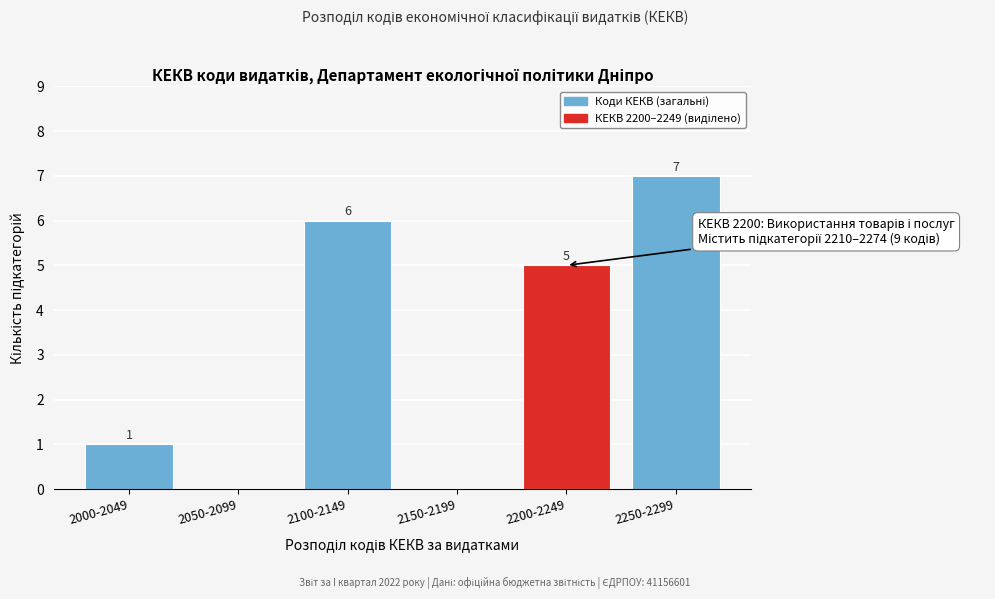

Reading right to left, extract all data points from this chart.

2250-2299=7	2200-2249=5	2150-2199=0	2100-2149=6	2050-2099=0	2000-2049=1